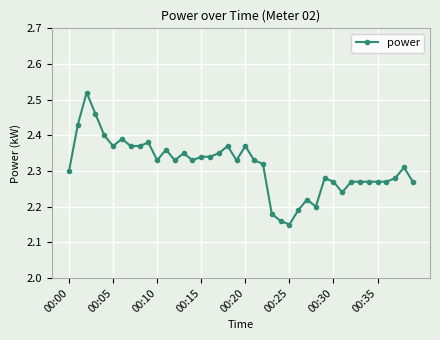

What is the difference between the maximum and second lowest values?

0.4